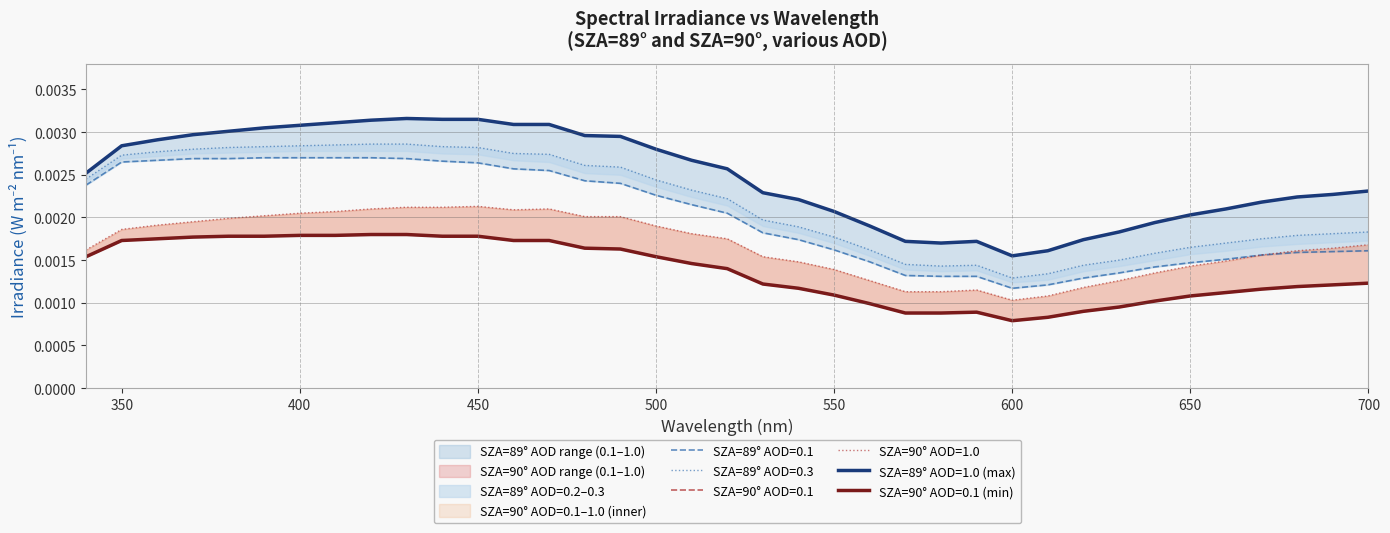

Count the number of categories in the chart.

37